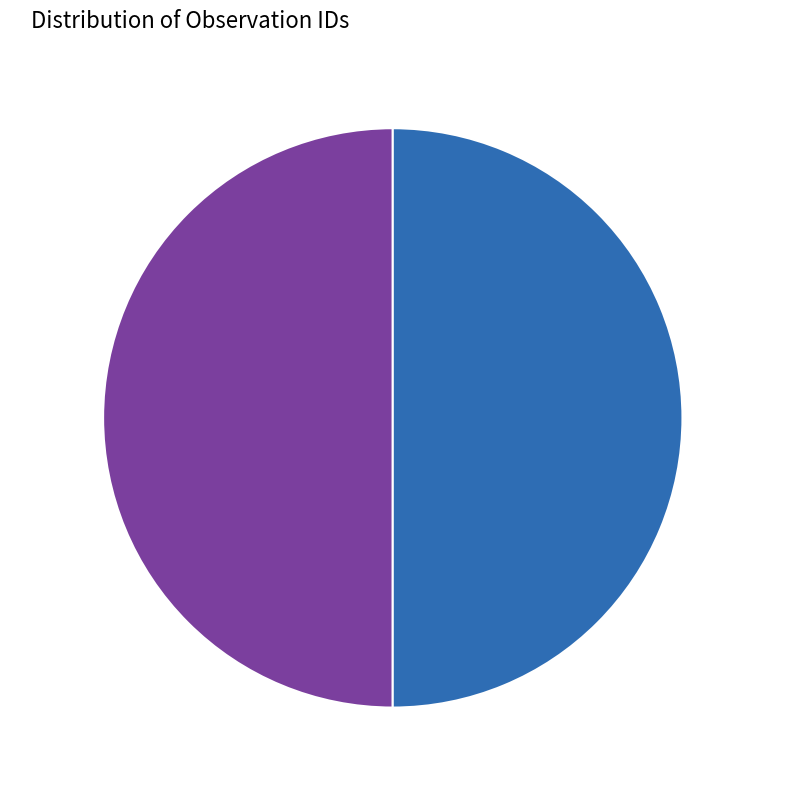

Combined, what portion of the pie is 341449 and 348100?

100.0%